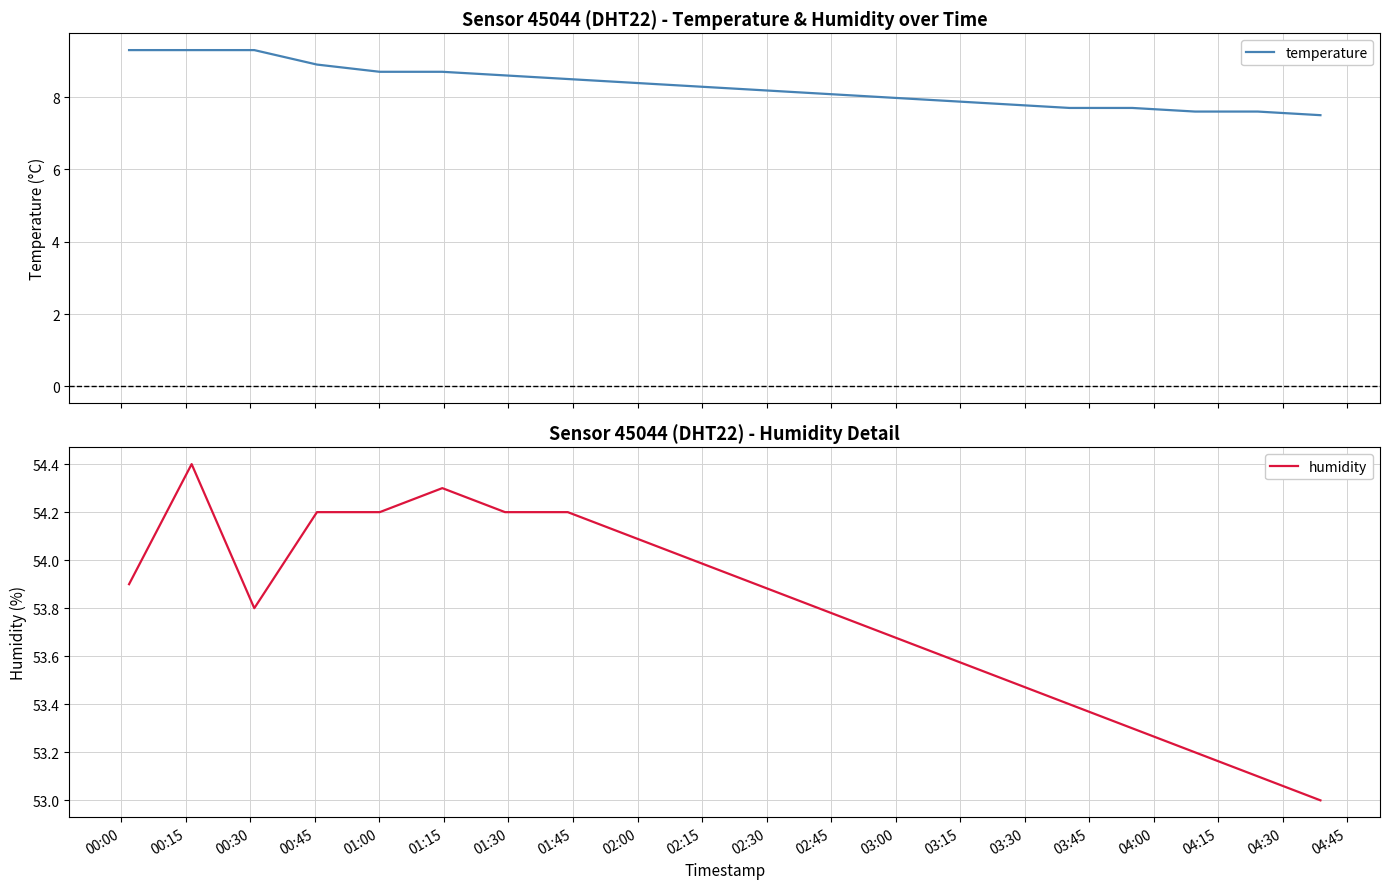

Count the number of data series in this chart.

2